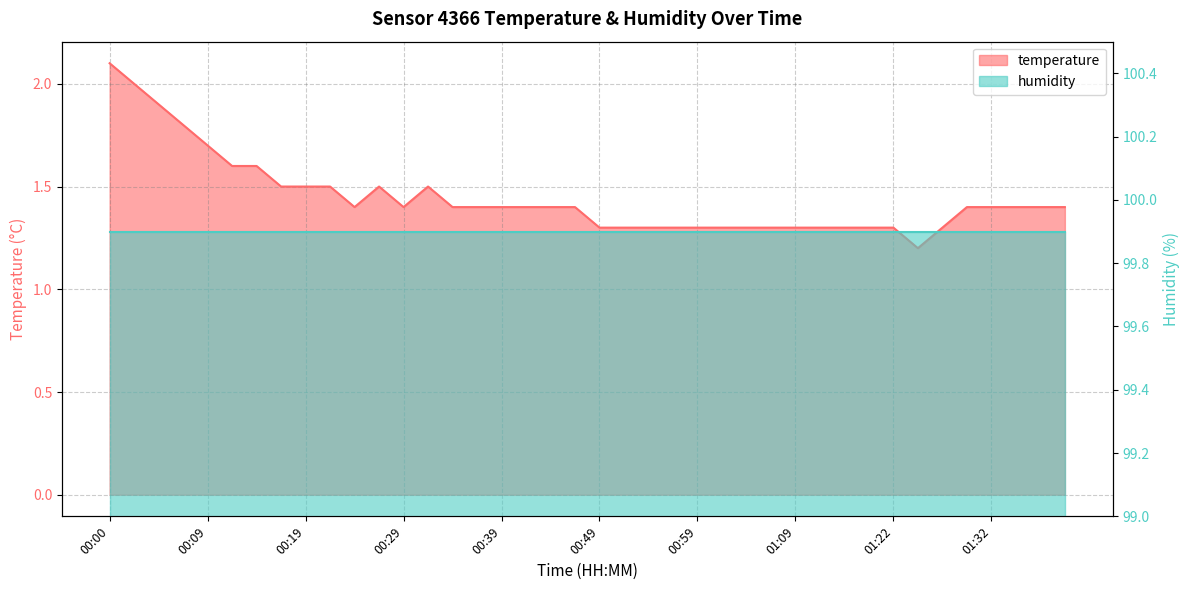

The value at 00:19 is 2.6. True or false?

False